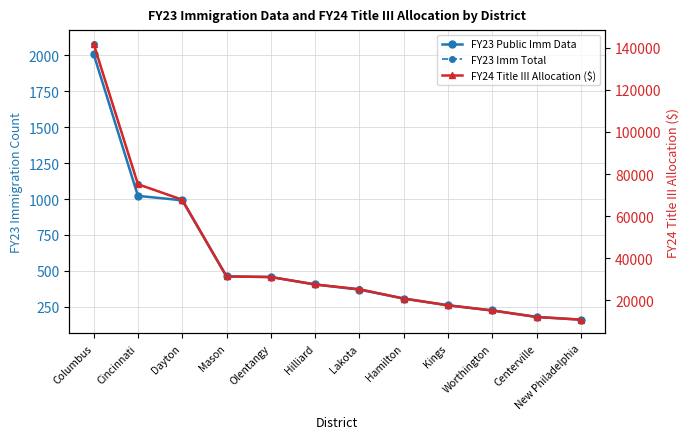

How many lines are shown in the chart?

3